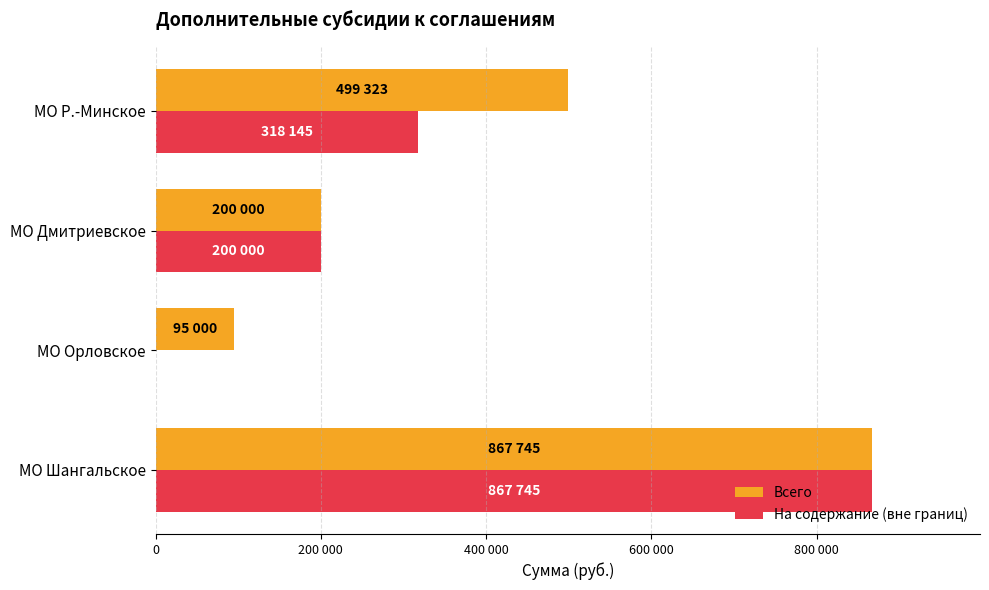

How many data points in На содержание (вне границ) are less than 318145?

2